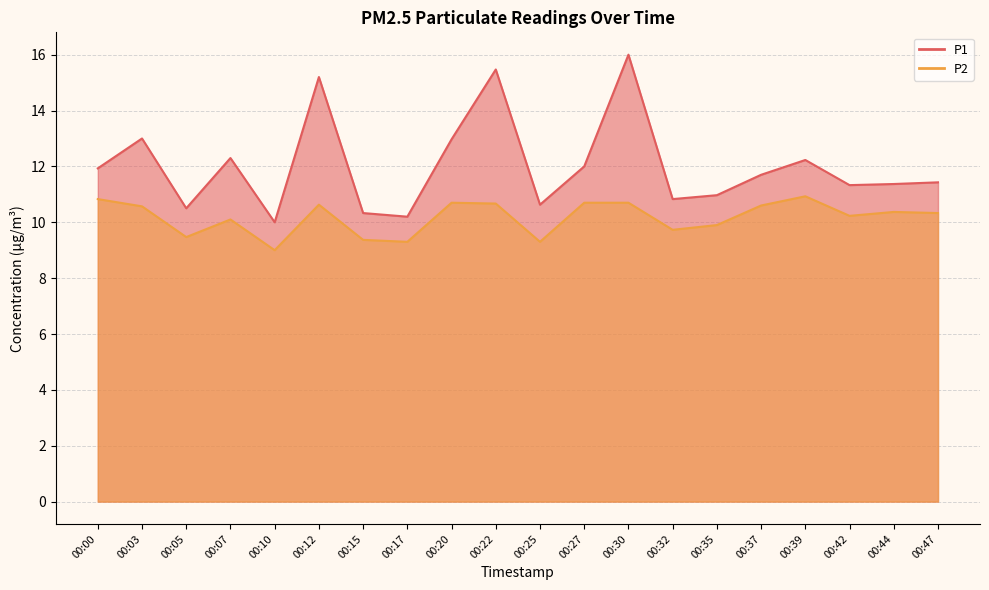

True or false: P1 and P2 cross at least once.

False